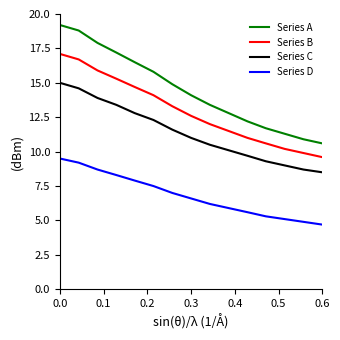

True or false: Series A and Series C intersect in this chart.

False